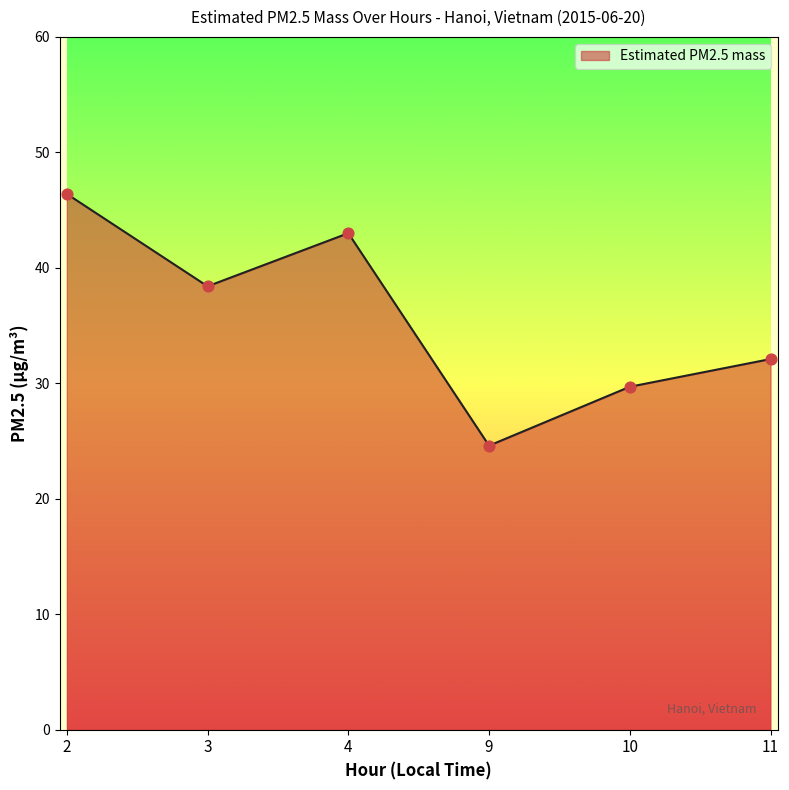

Approximately how many times larger is the value at 4 compared to 9?

1.7